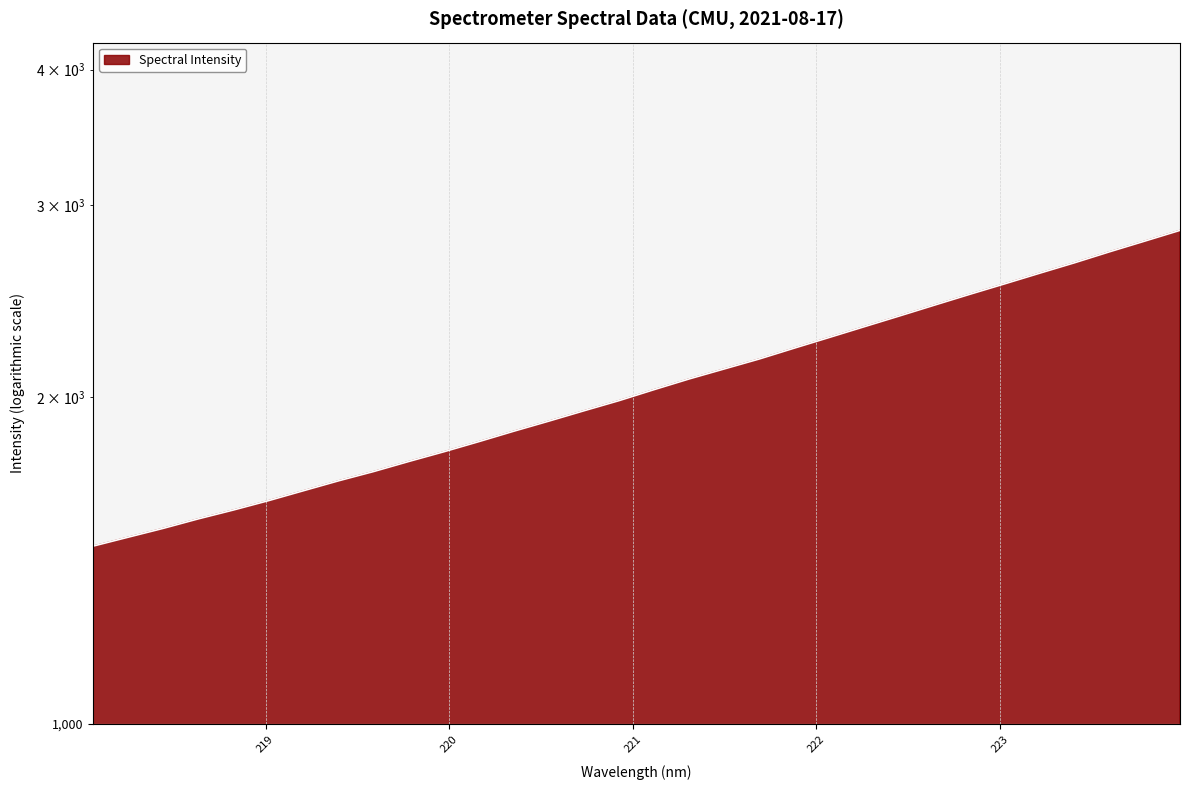

Reading left to right, transcribe all the data shown in this chart.

1457.7	1485.5	1513.6	1544.4	1573.6	1605.1	1639.3	1674.1	1707.4	1744.1	1780.4	1819.1	1859.9	1900.1	1942.1	1984.3	2031.1	2077.6	2122.1	2167.4	2217.9	2268.6	2320.9	2374.2	2429.4	2485.3	2541.2	2599.2	2657.6	2720.2	2782.1	2845.8